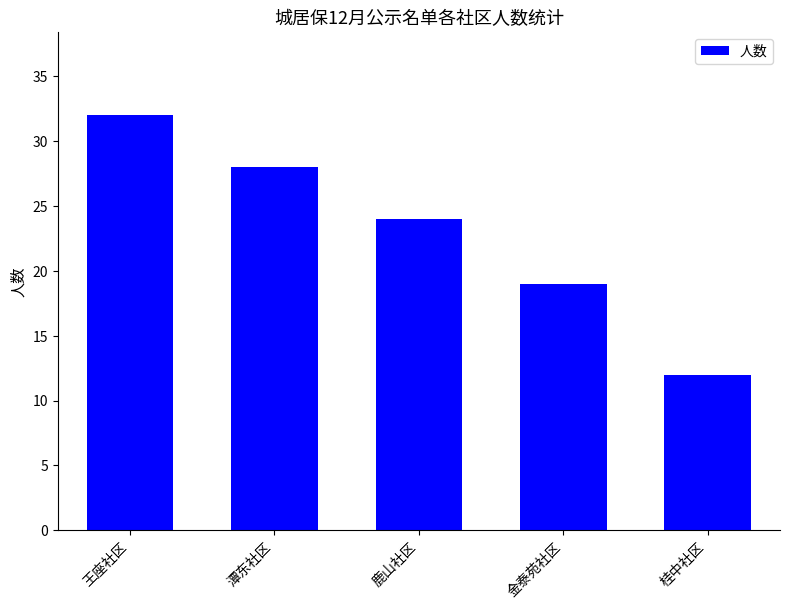

Rank the categories by value from lowest to highest.

桂中社区, 金泰苑社区, 鹿山社区, 潭东社区, 王座社区